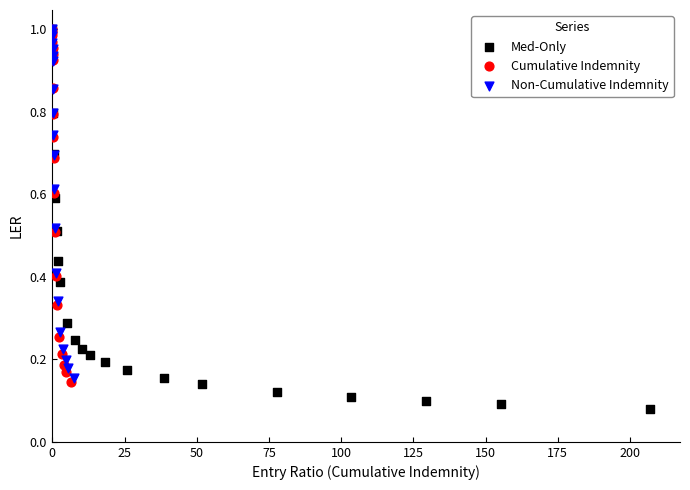

Which series reaches the minimum Y coordinate?

Med-Only